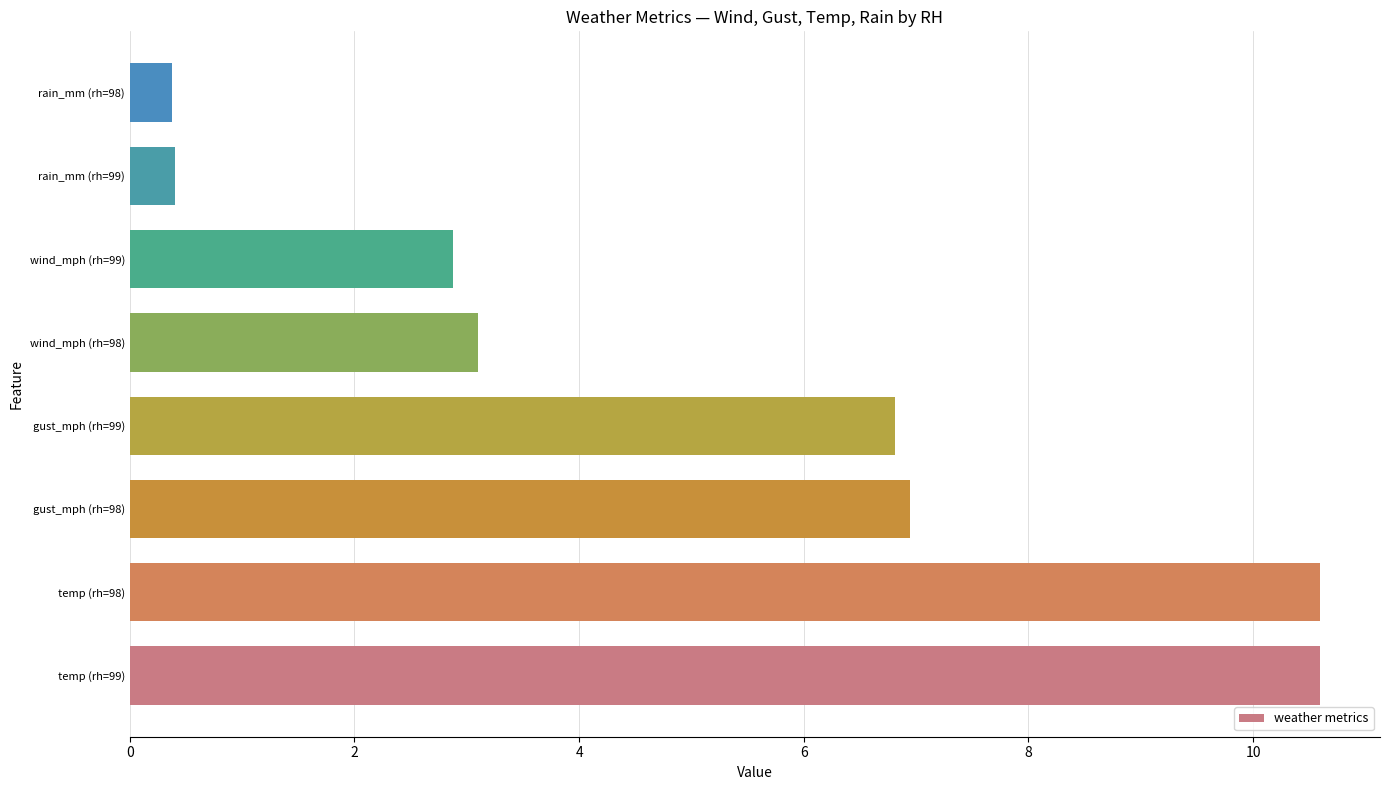

What is the change in value from gust_mph (rh=99) to rain_mm (rh=99)?

-6.4